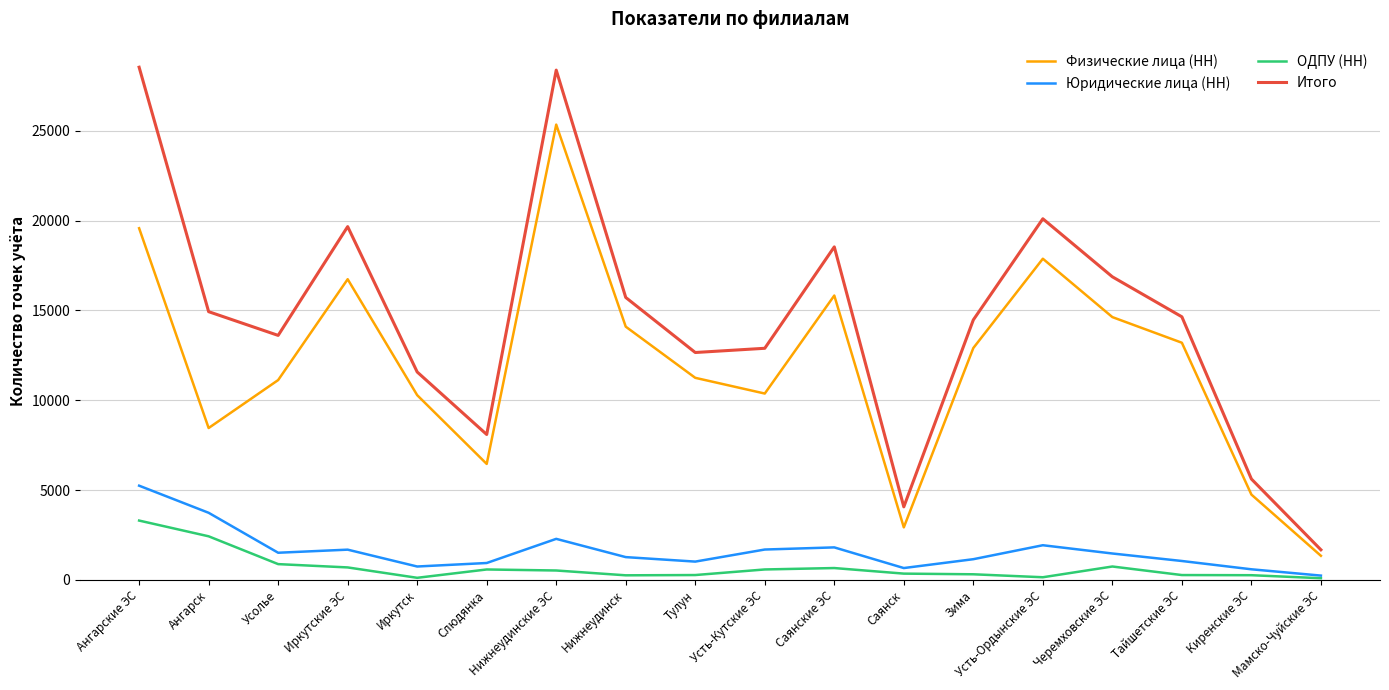

Where is the first local minimum for Физические лица (НН)?

Ангарск